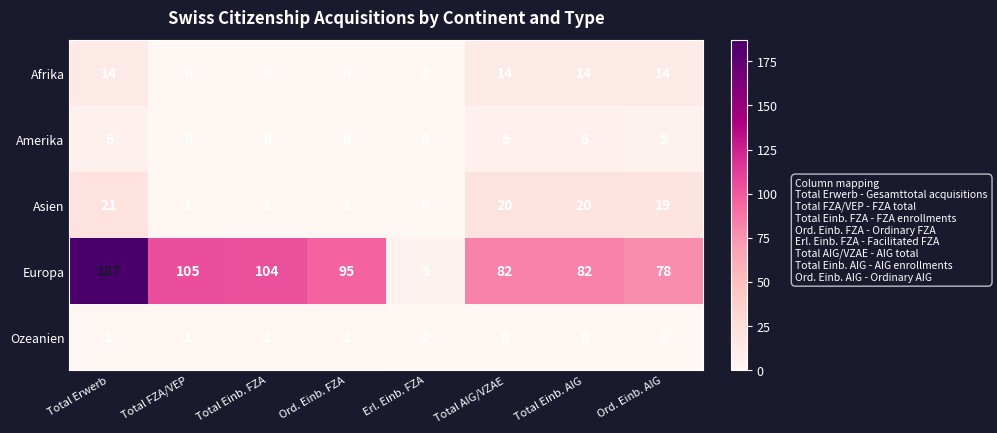

The value of Afrika at Total Erwerb is 14. True or false?

True